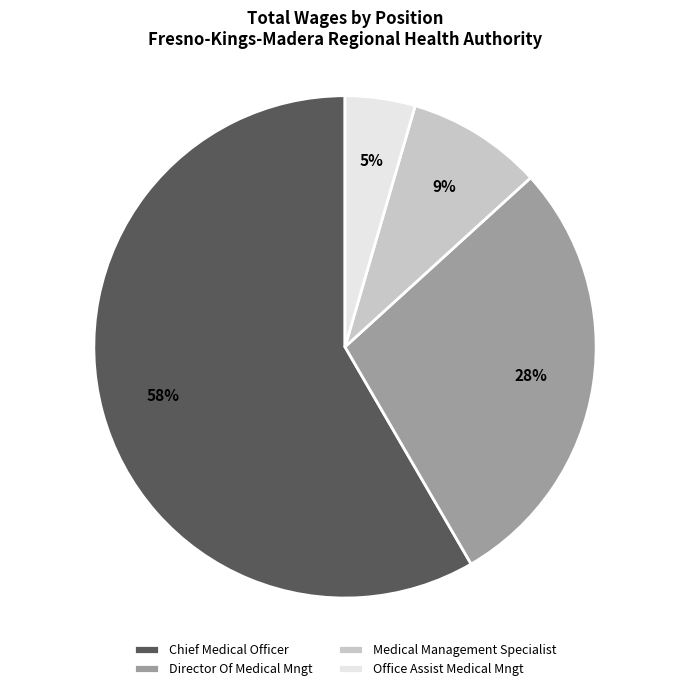

Combined, do Chief Medical Officer and Medical Management Specialist account for over 50%?

Yes